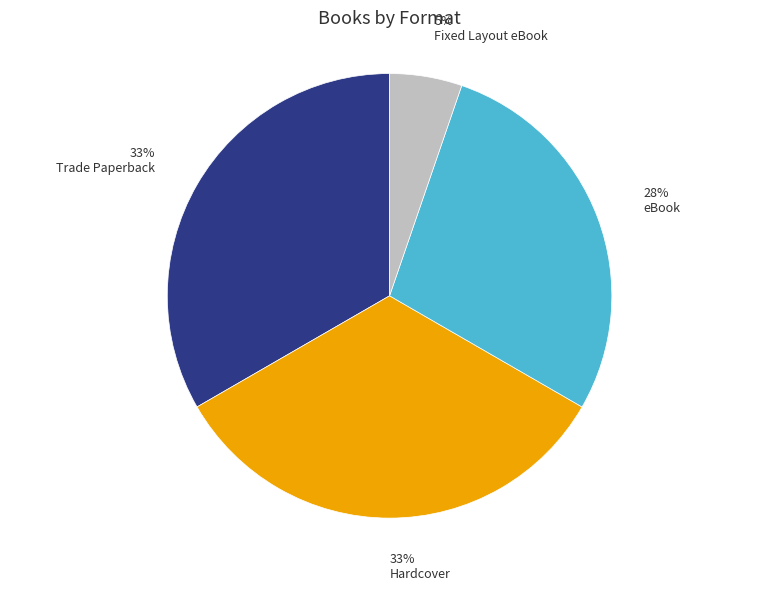

Is there any slice that represents more than half of the pie?

No